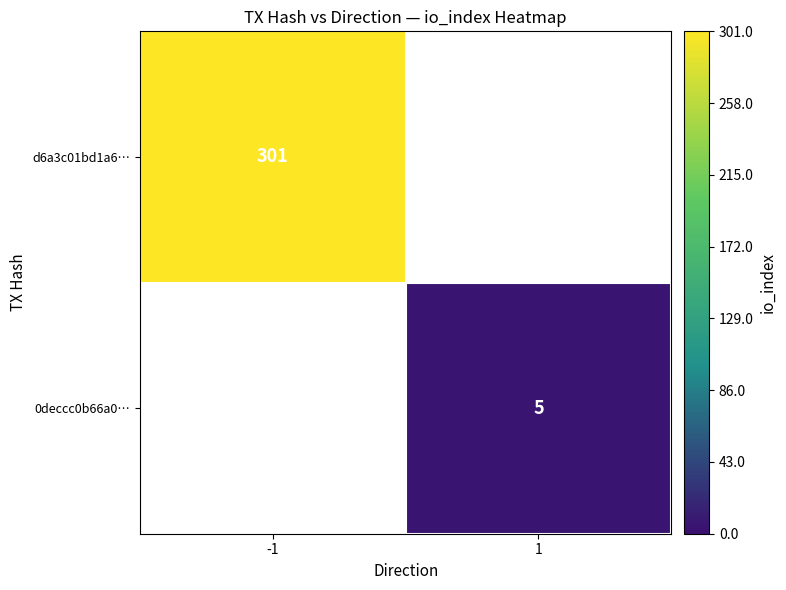

At which category does the chart reach its minimum across all series?

1